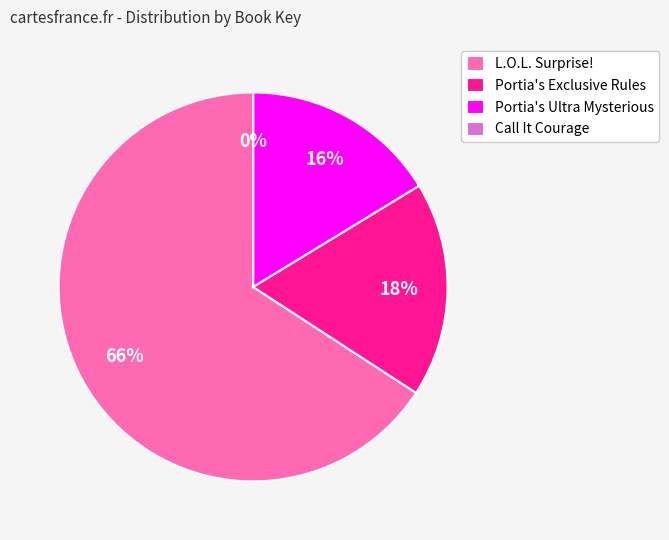

Which slice is the largest?

L.O.L. Surprise!